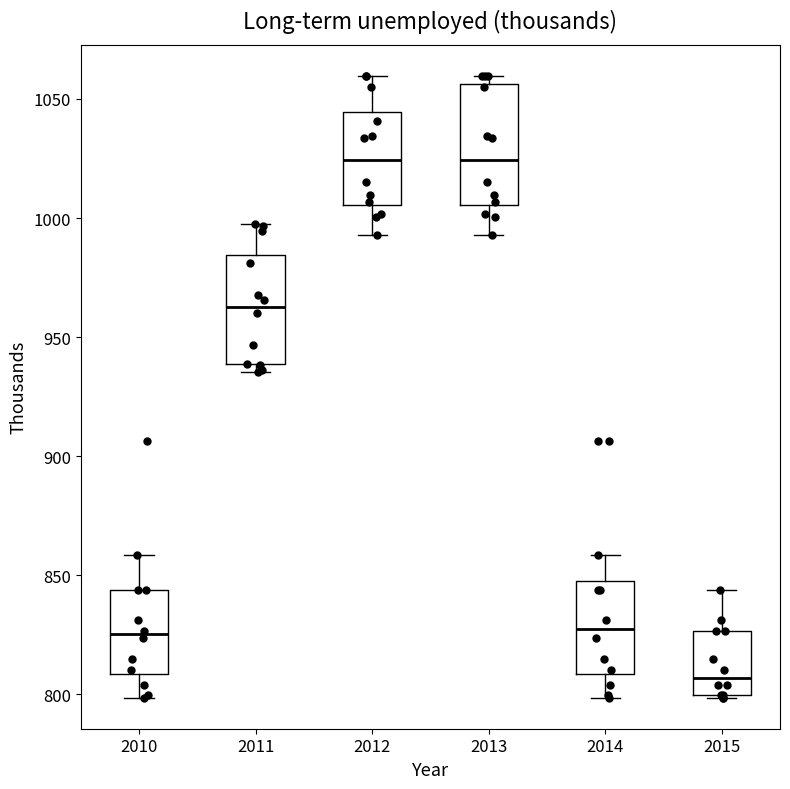

Reading left to right, transcribe this box plot: for each box, give where its median line is, the range the box spans, and where its two whiskers end, as read against the y-axis. The values are not printed on the chart, so give them approximately, as read against the axis.

2010: median 825, box 810 to 845, whiskers 800 to 860
2011: median 965, box 940 to 985, whiskers 935 to 1000
2012: median 1025, box 1005 to 1045, whiskers 995 to 1060
2013: median 1025, box 1005 to 1055, whiskers 995 to 1060
2014: median 825, box 810 to 850, whiskers 800 to 860
2015: median 805, box 800 to 825, whiskers 800 to 845